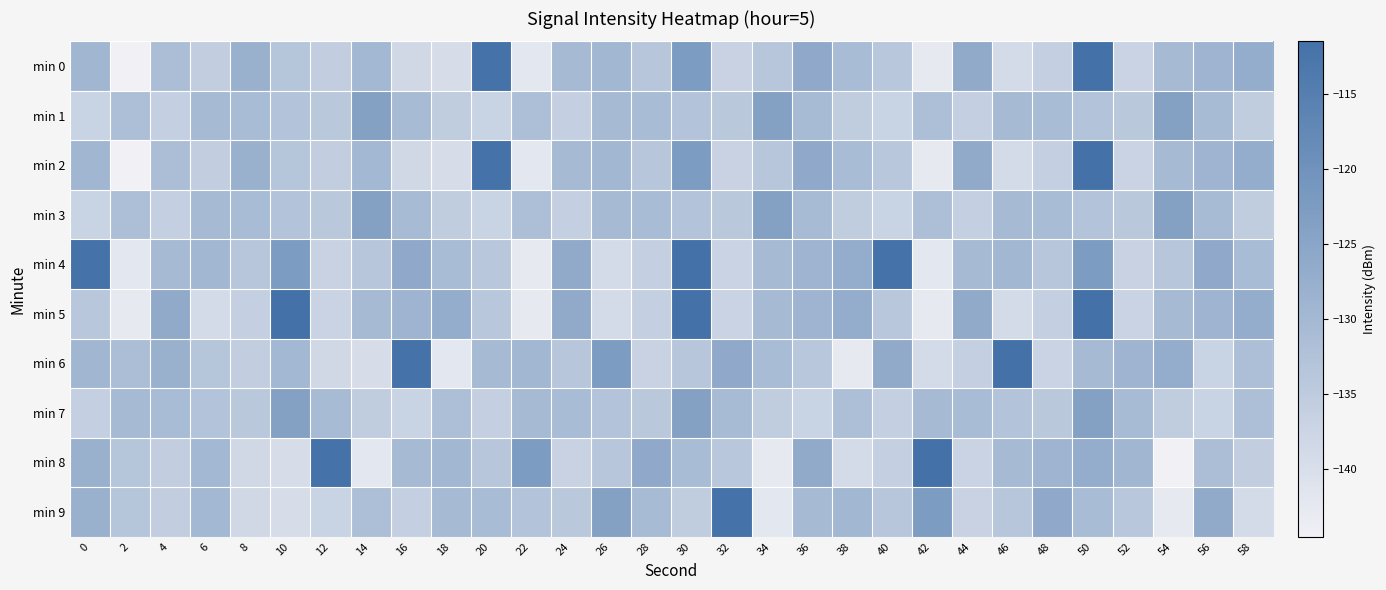

Reading left to right, list all the values displayed in this chart.

min 0: 0=-129.3	2=-144.5	4=-131.5	6=-135.8	8=-128.0	10=-133.3	12=-135.7	14=-129.8	16=-138.3	18=-139.5	20=-111.8	22=-142.1	24=-130.6	26=-129.7	28=-133.7	30=-122.5	32=-136.8	34=-133.7	36=-126.1	38=-130.9	40=-133.9	42=-142.8	44=-126.4	46=-139.1	48=-136.2	50=-111.5	52=-137.0	54=-130.4	56=-129.0	58=-127.0
min 1: 0=-136.9	2=-131.8	4=-136.1	6=-130.4	8=-131.1	10=-132.9	12=-134.1	14=-123.9	16=-130.8	18=-135.4	20=-136.9	22=-131.8	24=-136.1	26=-130.4	28=-131.1	30=-132.9	32=-134.1	34=-123.9	36=-130.8	38=-135.4	40=-136.9	42=-131.8	44=-136.1	46=-130.4	48=-131.1	50=-132.9	52=-134.1	54=-123.9	56=-130.8	58=-135.4
min 2: 0=-129.3	2=-144.5	4=-131.5	6=-135.8	8=-128.0	10=-133.3	12=-135.7	14=-129.8	16=-138.3	18=-139.5	20=-111.8	22=-142.1	24=-130.6	26=-129.7	28=-133.7	30=-122.5	32=-136.8	34=-133.7	36=-126.1	38=-130.9	40=-133.9	42=-142.8	44=-126.4	46=-139.1	48=-136.2	50=-111.5	52=-137.0	54=-130.4	56=-129.0	58=-127.0
min 3: 0=-136.9	2=-131.8	4=-136.1	6=-130.4	8=-131.1	10=-132.9	12=-134.1	14=-123.9	16=-130.8	18=-135.4	20=-136.9	22=-131.8	24=-136.1	26=-130.4	28=-131.1	30=-132.9	32=-134.1	34=-123.9	36=-130.8	38=-135.4	40=-136.9	42=-131.8	44=-136.1	46=-130.4	48=-131.1	50=-132.9	52=-134.1	54=-123.9	56=-130.8	58=-135.4
min 4: 0=-111.8	2=-142.1	4=-130.6	6=-129.7	8=-133.7	10=-122.5	12=-136.8	14=-133.7	16=-126.1	18=-130.9	20=-133.9	22=-142.8	24=-126.4	26=-139.1	28=-136.2	30=-111.5	32=-137.0	34=-130.4	36=-129.0	38=-127.0	40=-111.8	42=-142.1	44=-130.6	46=-129.7	48=-133.7	50=-122.5	52=-136.8	54=-133.7	56=-126.1	58=-130.9
min 5: 0=-133.9	2=-142.8	4=-126.4	6=-139.1	8=-136.2	10=-111.5	12=-137.0	14=-130.4	16=-129.0	18=-127.0	20=-133.9	22=-142.8	24=-126.4	26=-139.1	28=-136.2	30=-111.5	32=-137.0	34=-130.4	36=-129.0	38=-127.0	40=-133.9	42=-142.8	44=-126.4	46=-139.1	48=-136.2	50=-111.5	52=-137.0	54=-130.4	56=-129.0	58=-127.0
min 6: 0=-129.3	2=-131.5	4=-128.0	6=-133.3	8=-135.7	10=-129.8	12=-138.3	14=-139.5	16=-111.8	18=-142.1	20=-130.6	22=-129.7	24=-133.7	26=-122.5	28=-136.8	30=-133.7	32=-126.1	34=-130.9	36=-133.9	38=-142.8	40=-126.4	42=-139.1	44=-136.2	46=-111.5	48=-137.0	50=-130.4	52=-129.0	54=-127.0	56=-136.9	58=-131.8
min 7: 0=-136.1	2=-130.4	4=-131.1	6=-132.9	8=-134.1	10=-123.9	12=-130.8	14=-135.4	16=-136.9	18=-131.8	20=-136.1	22=-130.4	24=-131.1	26=-132.9	28=-134.1	30=-123.9	32=-130.8	34=-135.4	36=-136.9	38=-131.8	40=-136.1	42=-130.4	44=-131.1	46=-132.9	48=-134.1	50=-123.9	52=-130.8	54=-135.4	56=-136.9	58=-131.8
min 8: 0=-128.0	2=-133.3	4=-135.7	6=-129.8	8=-138.3	10=-139.5	12=-111.8	14=-142.1	16=-130.6	18=-129.7	20=-133.7	22=-122.5	24=-136.8	26=-133.7	28=-126.1	30=-130.9	32=-133.9	34=-142.8	36=-126.4	38=-139.1	40=-136.2	42=-111.5	44=-137.0	46=-130.4	48=-129.0	50=-127.0	52=-129.3	54=-144.5	56=-131.5	58=-135.8
min 9: 0=-128.0	2=-133.3	4=-135.7	6=-129.8	8=-138.3	10=-139.5	12=-136.9	14=-131.8	16=-136.1	18=-130.4	20=-131.1	22=-132.9	24=-134.1	26=-123.9	28=-130.8	30=-135.4	32=-111.8	34=-142.1	36=-130.6	38=-129.7	40=-133.7	42=-122.5	44=-136.8	46=-133.7	48=-126.1	50=-130.9	52=-133.9	54=-142.8	56=-126.4	58=-139.1